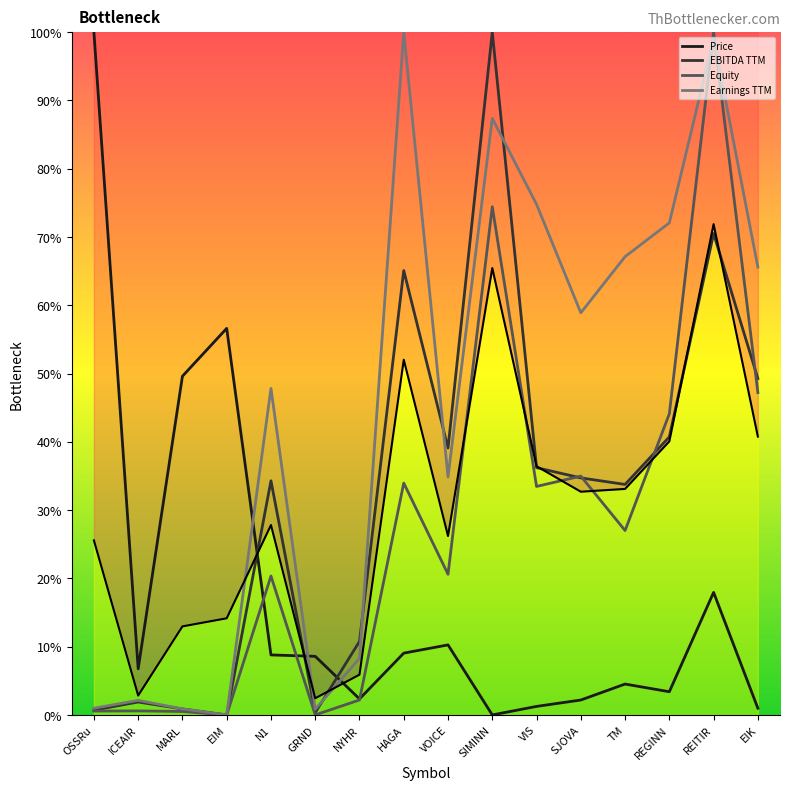

Reading left to right, what are all the values shown in this chart?

OSSRu=25.6	ICEAIR=2.8	MARL=13.0	EIM=14.2	N1=27.8	GRND=2.4	NYHR=5.9	HAGA=52.0	VOICE=26.2	SIMINN=65.4	VIS=36.4	SJOVA=32.7	TM=33.1	REGINN=40.1	REITIR=71.9	EIK=40.8